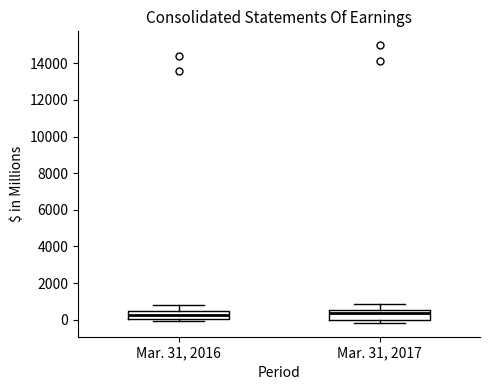

Where is the upper edge of the box for Mar. 31, 2017 on the y-axis? The values are not printed on the chart, so give them approximately, as read against the axis.

600